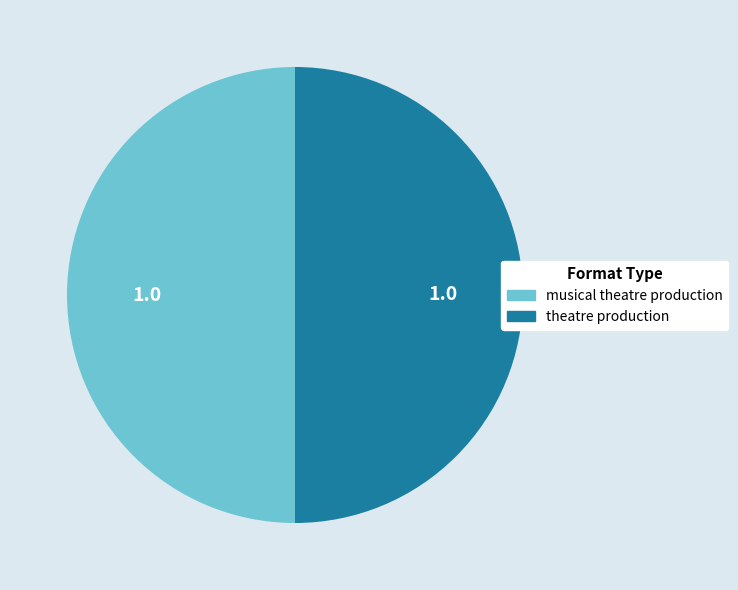

The theatre production slice represents 50% of the pie. True or false?

True